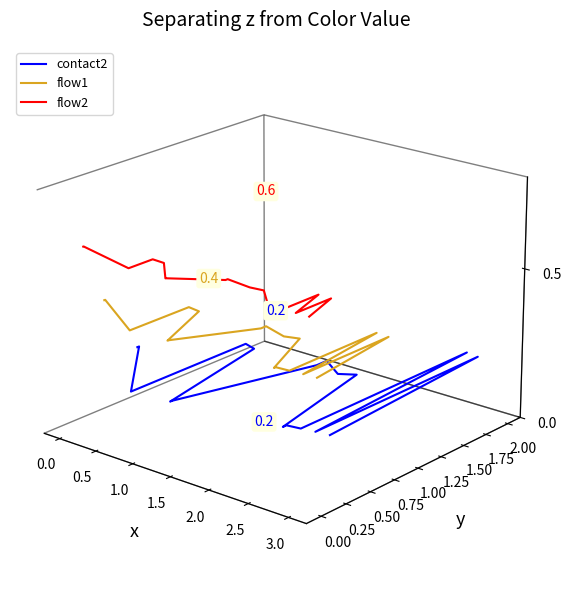

Which series has the largest range (max minus min)?

contact2